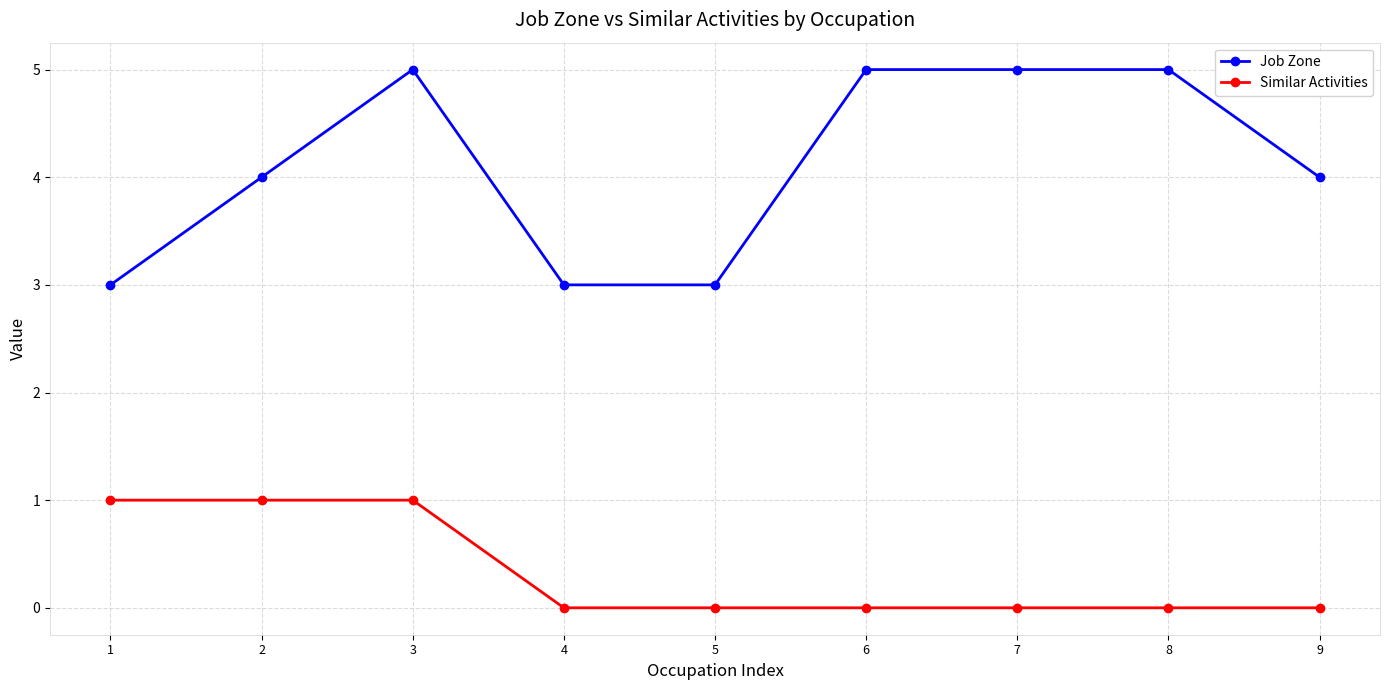

Between 7 and 9, which series saw the biggest shift?

Job Zone